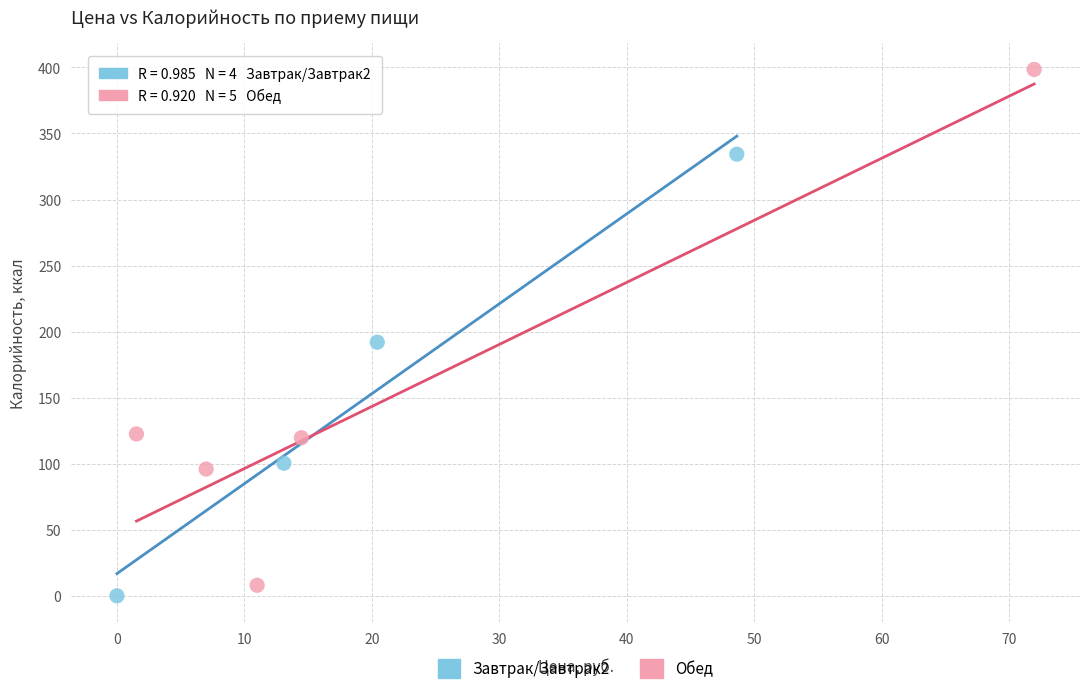

Which series has the widest spread of Y values?

Обед